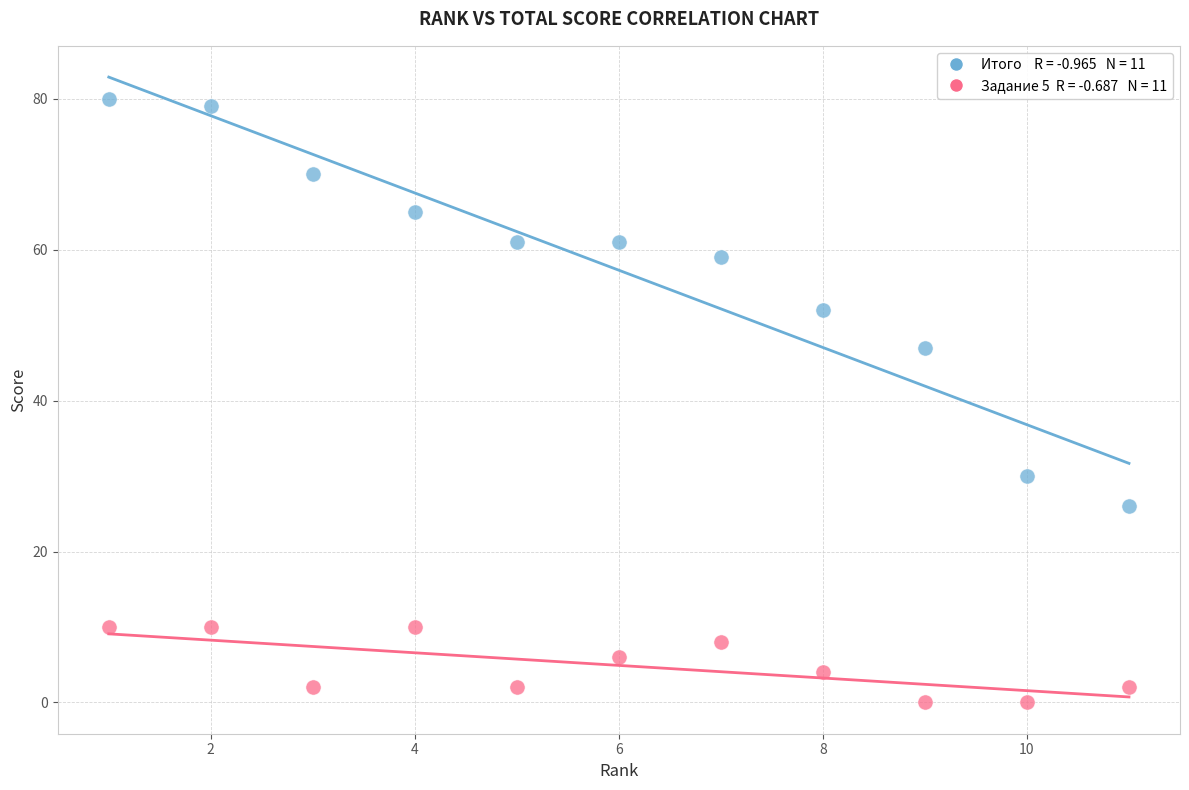

Across all series, what Y value is closest to 40?

47